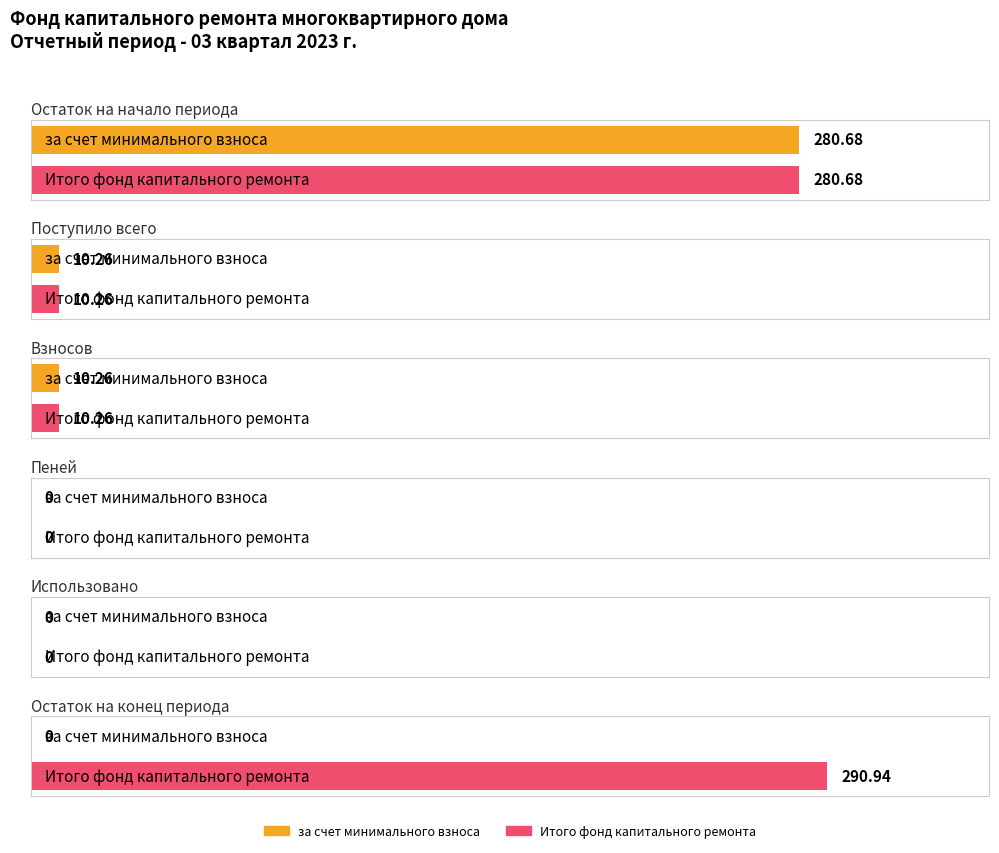

Which series has the largest total across all categories?

Итого фонд капитального ремонта